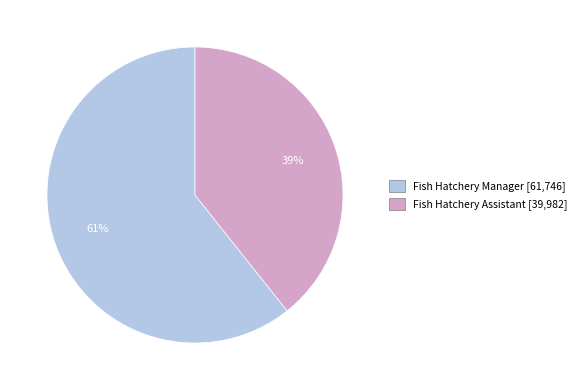

Count the number of slices in the pie.

2